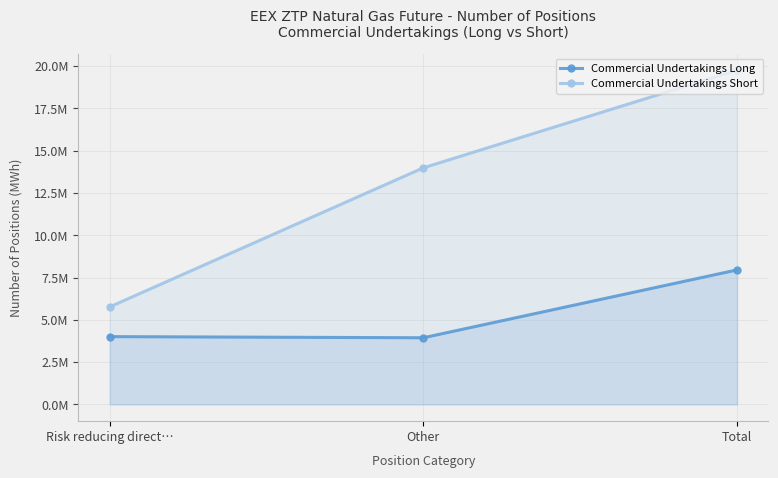

Rank the series at Other from lowest to highest value.

Commercial Undertakings Long, Commercial Undertakings Short